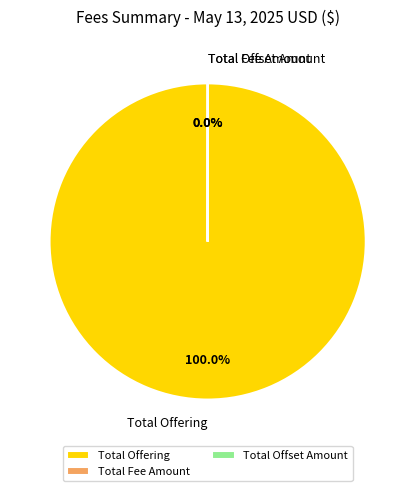

To the nearest percent, what is the difference between the largest and smallest slice percentages?

100%